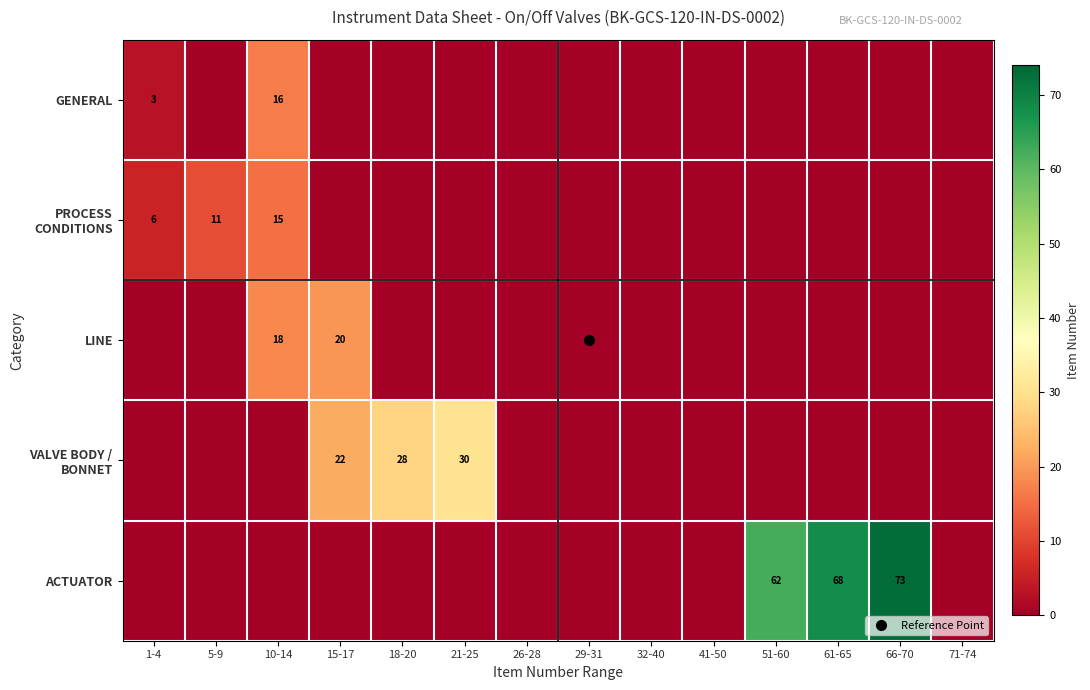

Which series has the largest range (max minus min)?

ACTUATOR